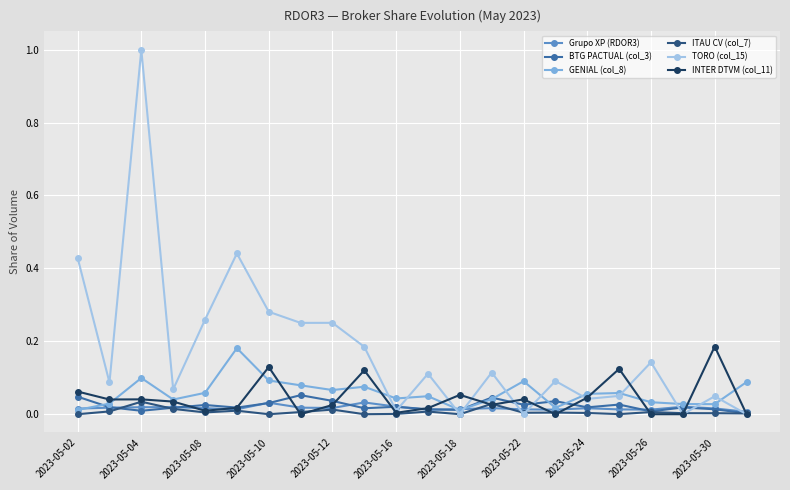

What is the maximum value shown in the chart?

1.0